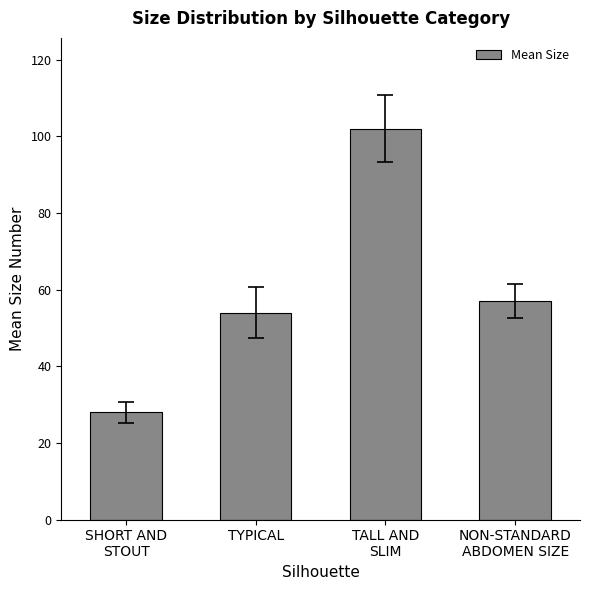

The chart shows a value of 47 at SHORT AND
STOUT. True or false?

False